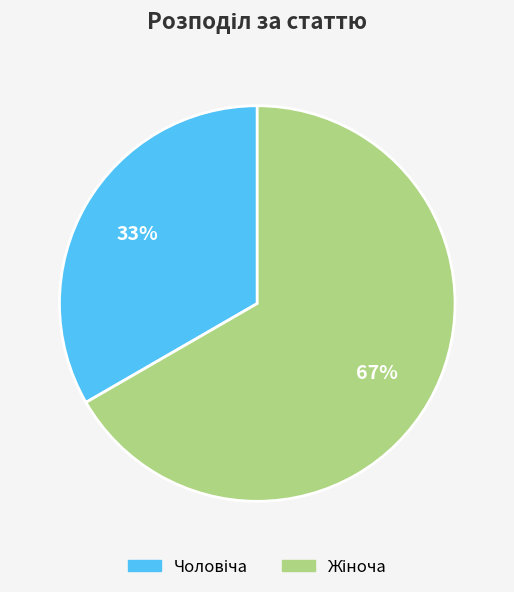

To the nearest percent, what is the average slice percentage?

50%